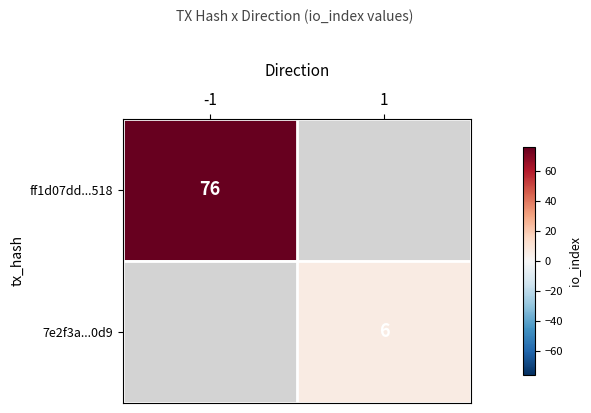

The value of 7e2f3a...0d9 at 1 is 6. True or false?

True